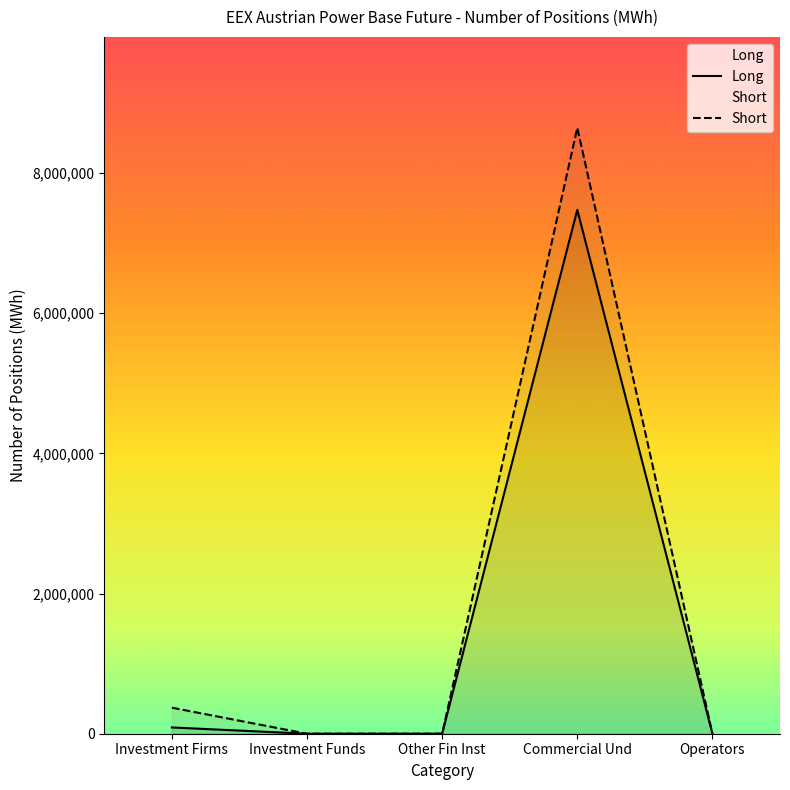

At which label does Short reach its peak?

Commercial Und